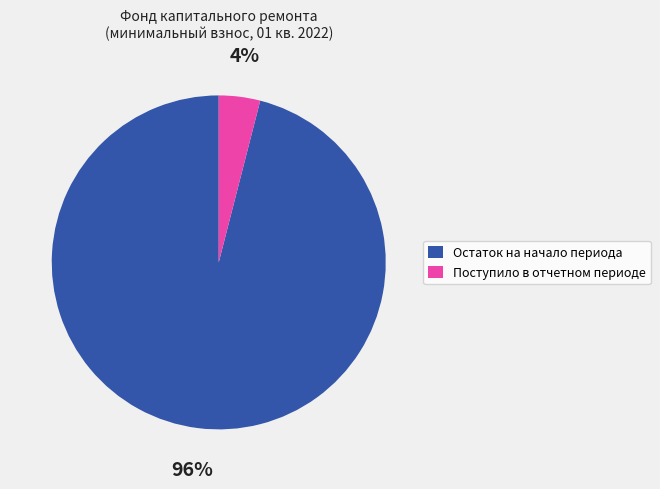

To the nearest percent, what is the average slice percentage?

50%